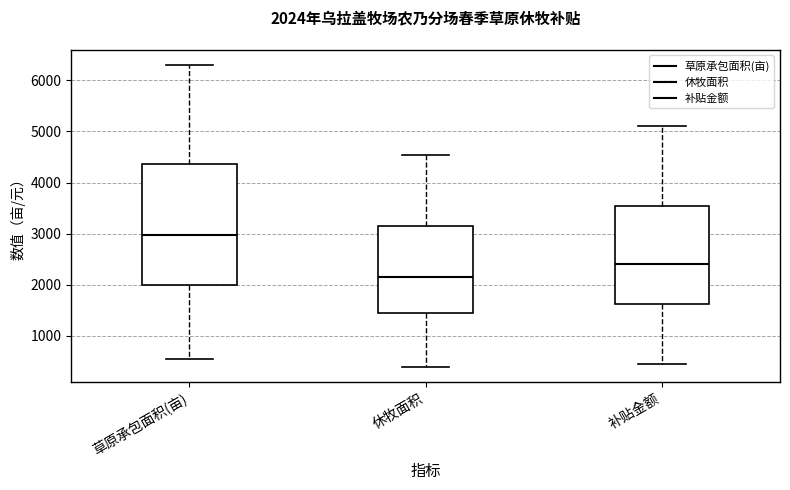

Comparing the boxes themselves (not the whiskers), which one is the tallest?

草原承包面积(亩)